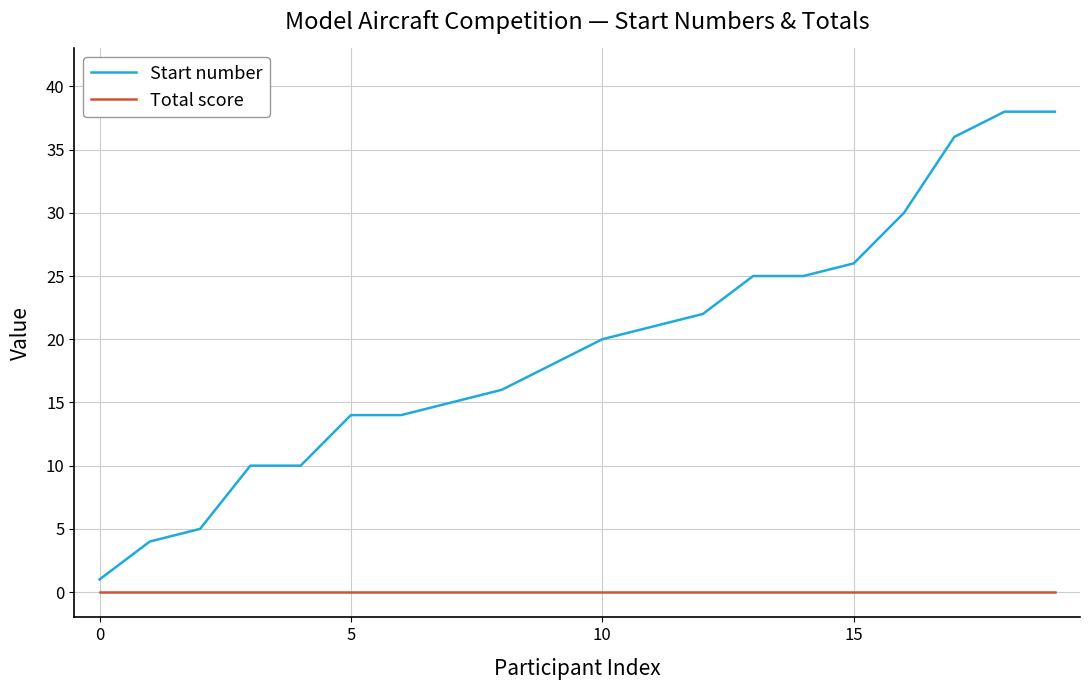

What is the difference between the maximum and minimum values in the Start number series?

37